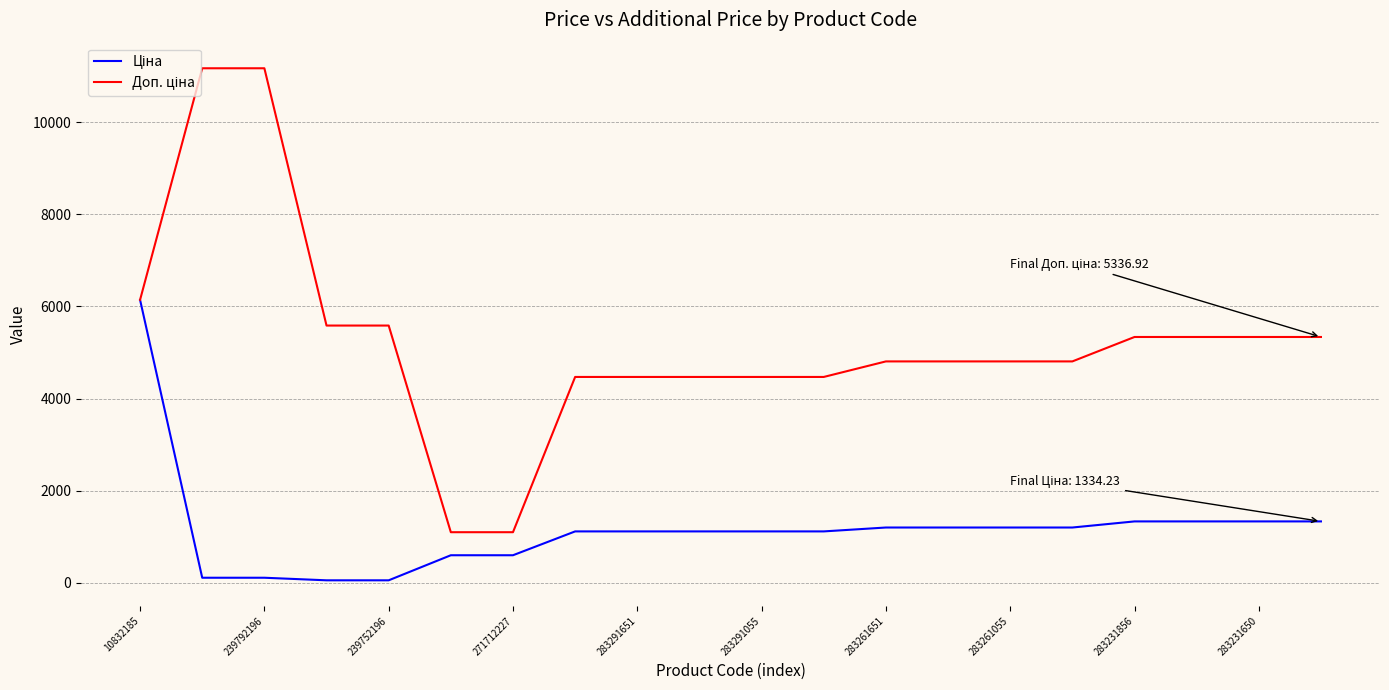

What is the greatest value displayed?

11169.0